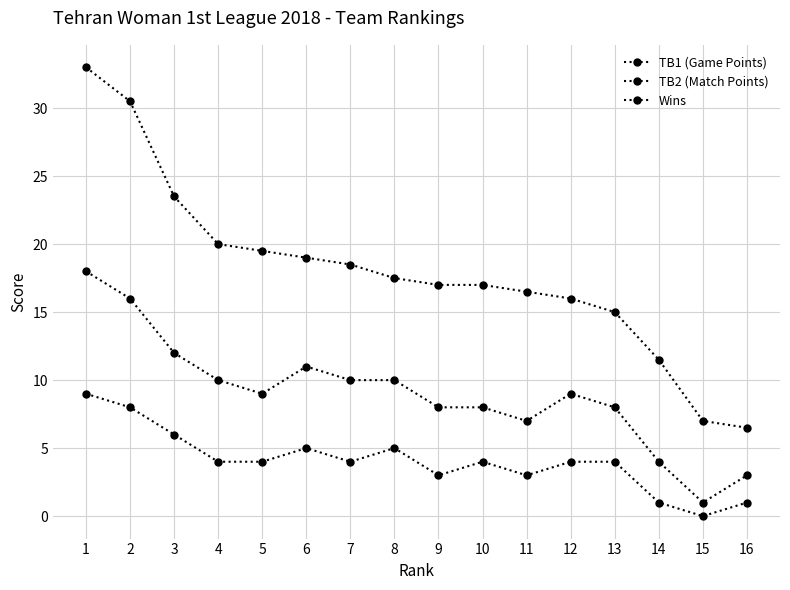

True or false: Wins and TB1 (Game Points) cross at least once.

False